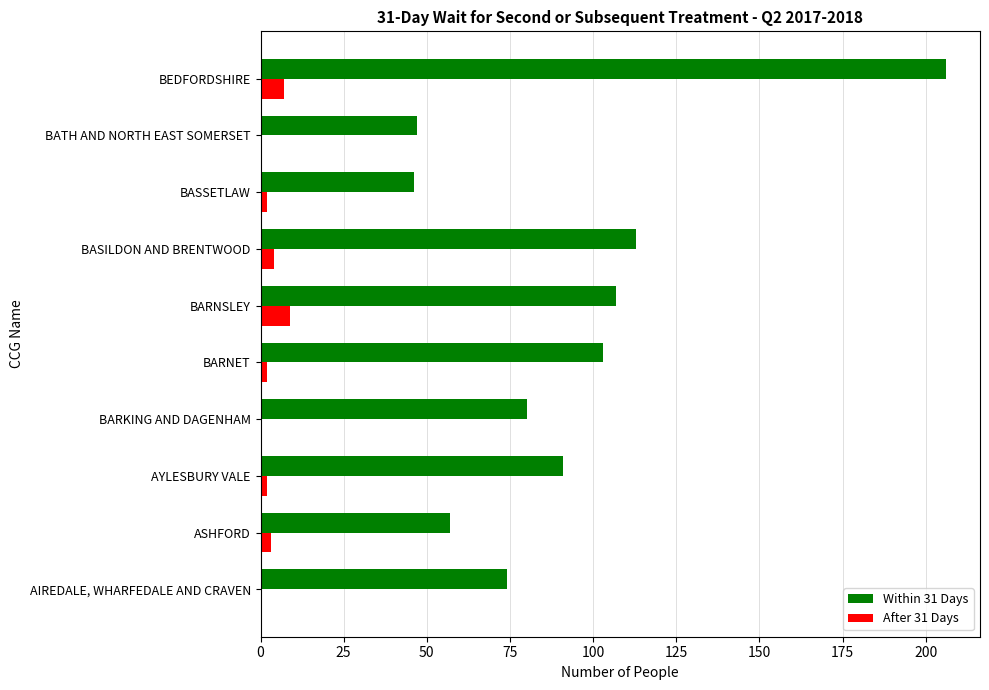

What is the sum of the Within 31 Days values at AIREDALE, WHARFEDALE AND CRAVEN and BARKING AND DAGENHAM?

154